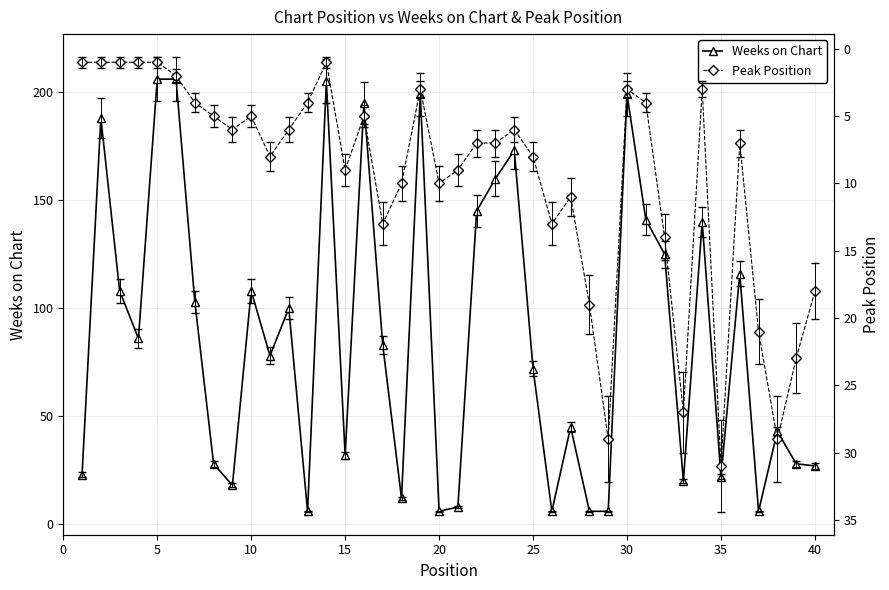

What is the maximum value for Weeks on Chart?

206